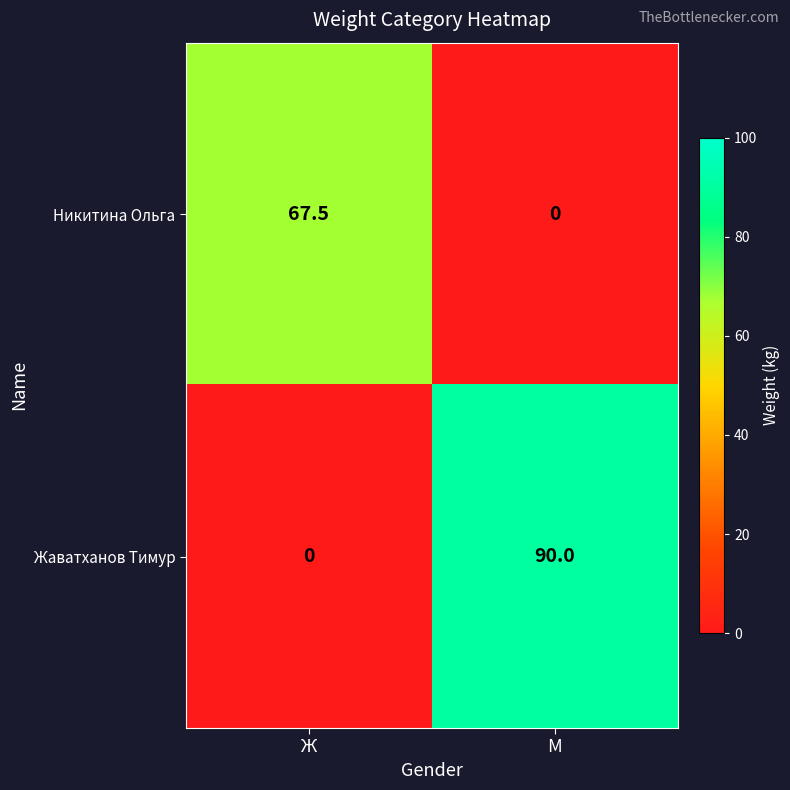

Reading right to left, extract all data points from this chart.

Никитина Ольга: 0.0	67.5
Жаватханов Тимур: 90.0	0.0